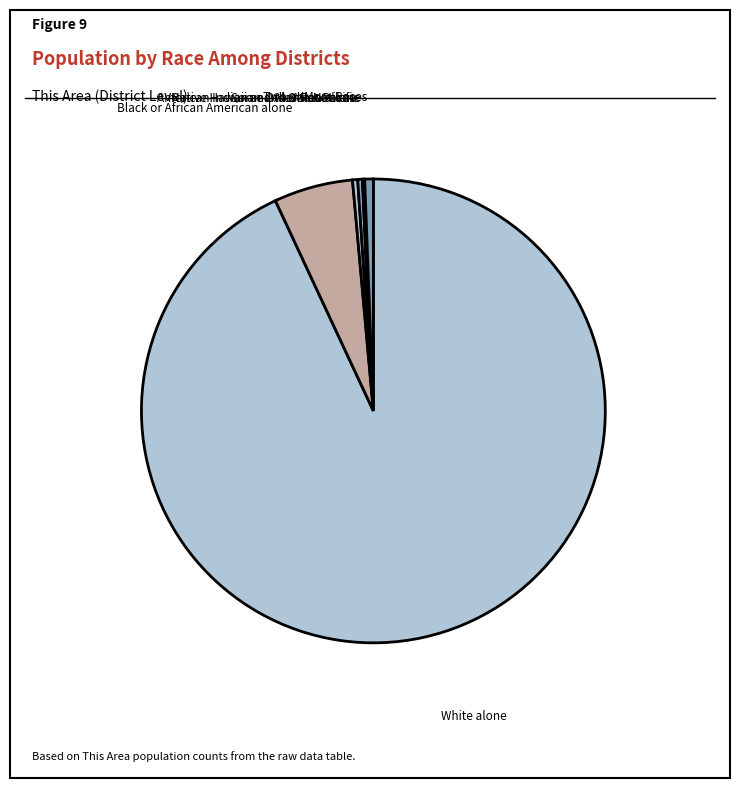

Which slice is the largest?

White alone